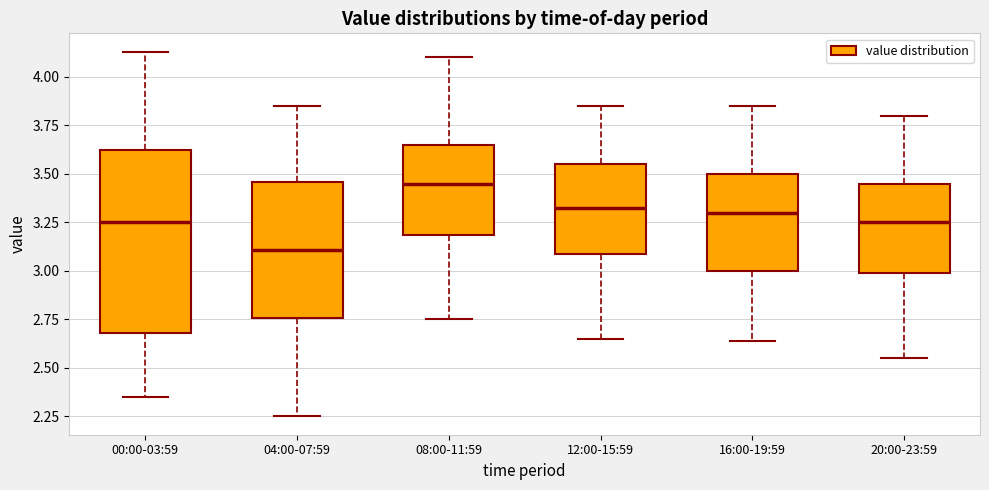

Reading left to right, transcribe this box plot: for each box, give where its median line is, the range the box spans, and where its two whiskers end, as read against the y-axis. The values are not printed on the chart, so give them approximately, as read against the axis.

00:00-03:59: median 3.25, box 2.70 to 3.65, whiskers 2.35 to 4.15
04:00-07:59: median 3.10, box 2.75 to 3.45, whiskers 2.25 to 3.85
08:00-11:59: median 3.45, box 3.20 to 3.65, whiskers 2.75 to 4.10
12:00-15:59: median 3.35, box 3.10 to 3.55, whiskers 2.65 to 3.85
16:00-19:59: median 3.30, box 3.00 to 3.50, whiskers 2.65 to 3.85
20:00-23:59: median 3.25, box 3.00 to 3.45, whiskers 2.55 to 3.80